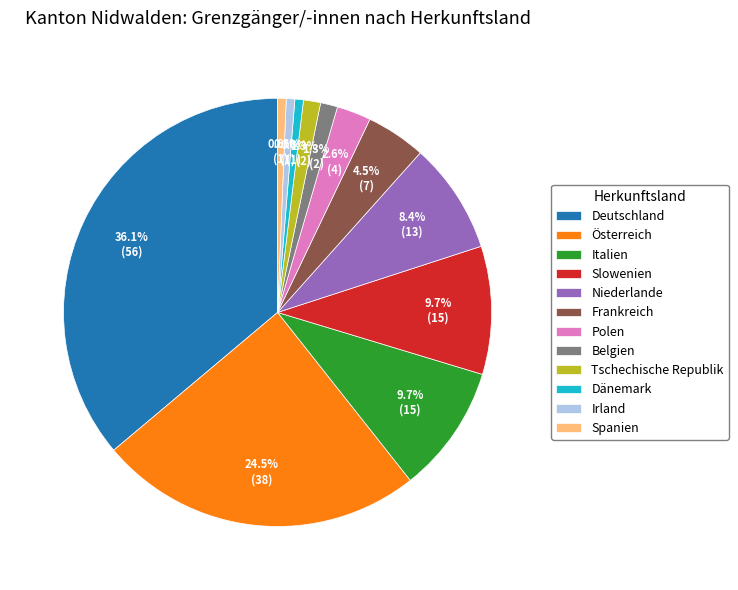

Is it true that Spanien is 15% of the pie?

False